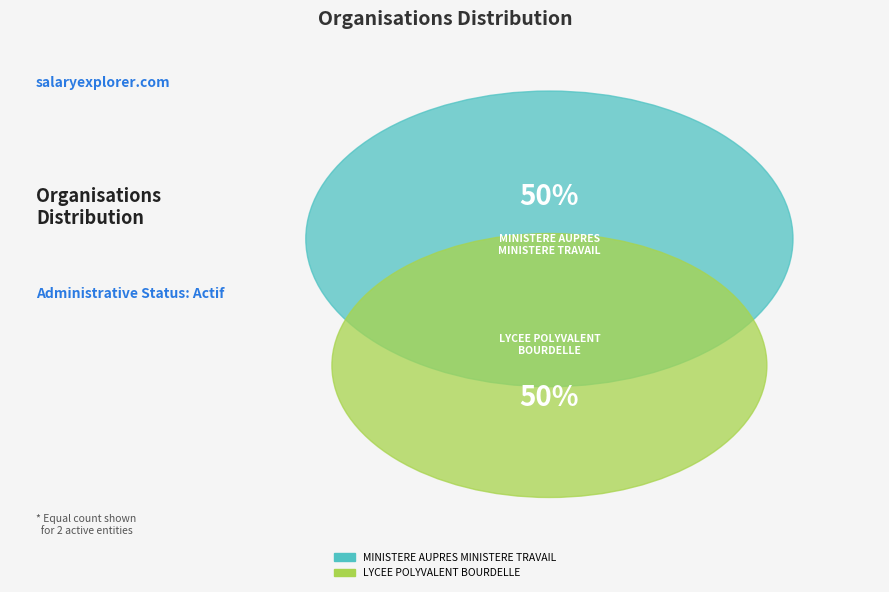

Which has a higher value, MINISTERE AUPRES MINISTERE TRAVAIL or LYCEE POLYVALENT BOURDELLE?

LYCEE POLYVALENT BOURDELLE